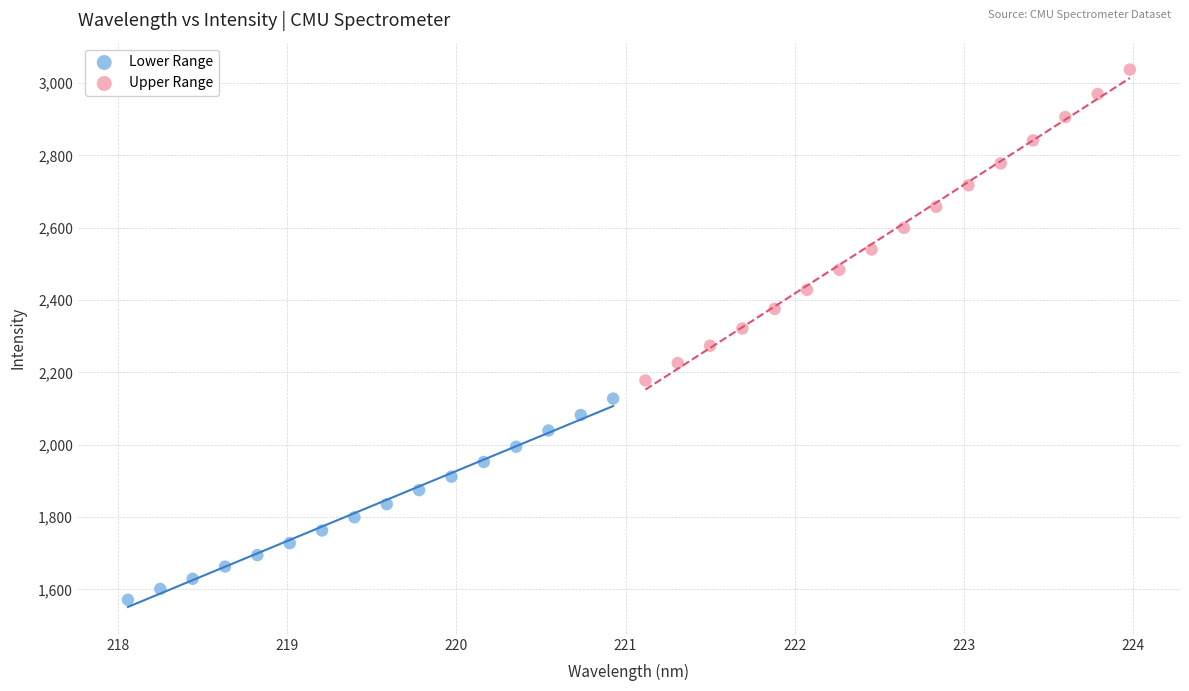

Which series contains the highest Y value?

Upper Range